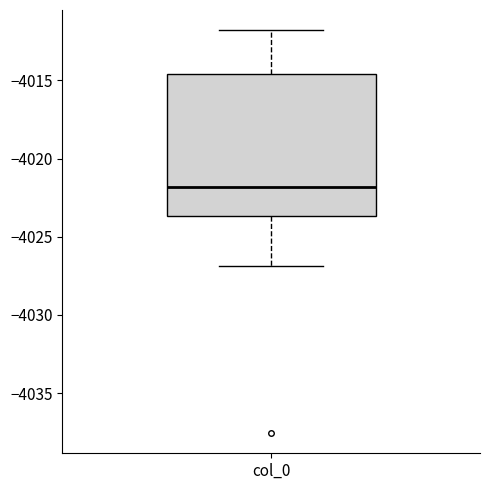

Read this box plot against the y-axis: the position of the median line, the range covered by the box, and the ends of both whiskers. The values are not printed on the chart, so give them approximately, as read against the axis.

median -4022.0, box -4023.5 to -4014.5, whiskers -4027.0 to -4012.0